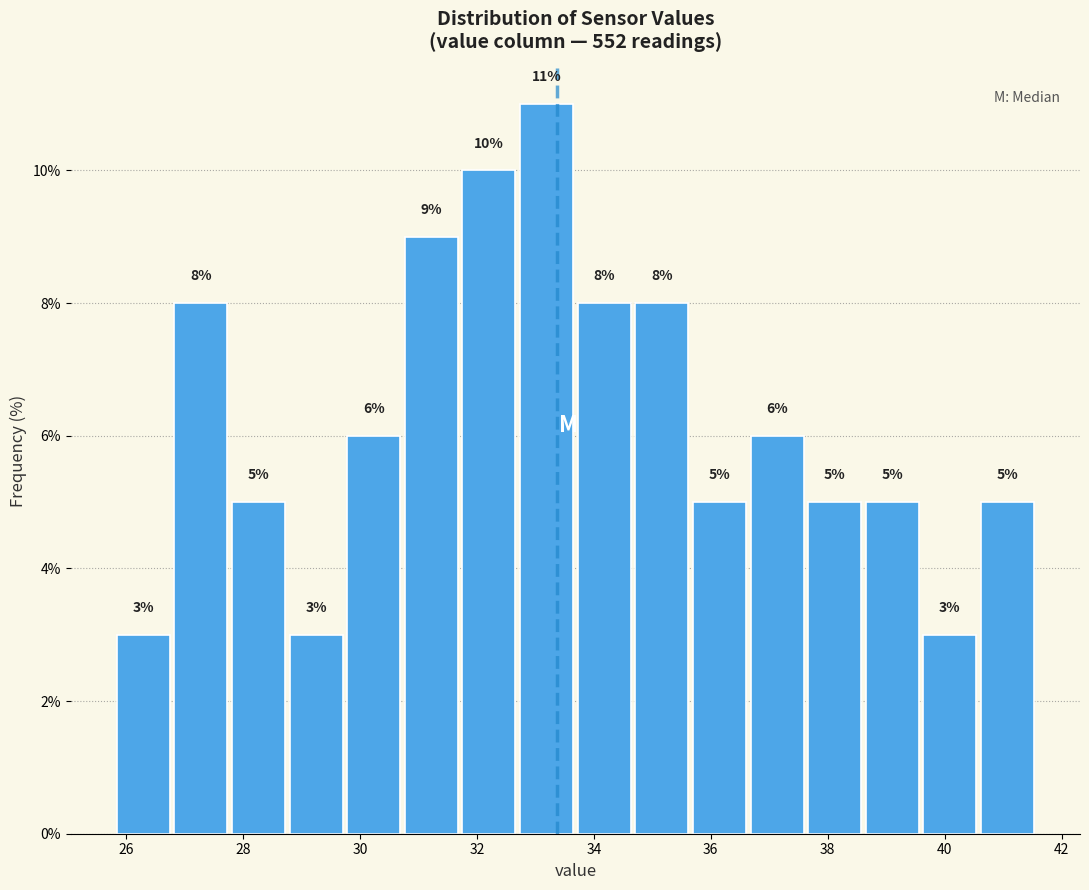

Reading left to right, transcribe this chart: for each bar, give the range it covers on the x-axis and its height. The bar edges are not printed on the chart, so give them approximately, as read against the axis.

25.8 to 26.8: 3
26.8 to 27.8: 8
27.8 to 28.8: 5
28.8 to 29.8: 3
29.8 to 30.8: 6
30.8 to 31.8: 9
31.8 to 32.6: 10
32.6 to 33.6: 11
33.6 to 34.6: 8
34.6 to 35.6: 8
35.6 to 36.6: 5
36.6 to 37.6: 6
37.6 to 38.6: 5
38.6 to 39.6: 5
39.6 to 40.6: 3
40.6 to 41.6: 5